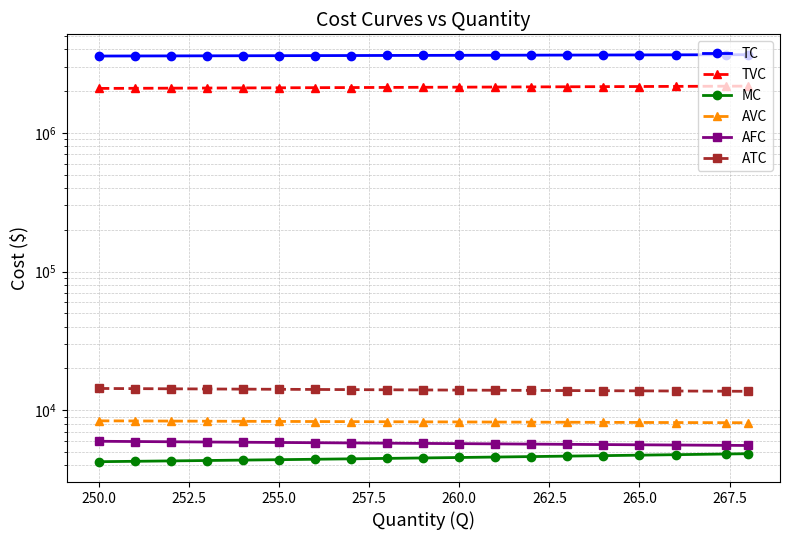

Which series has the largest total across all categories?

TC